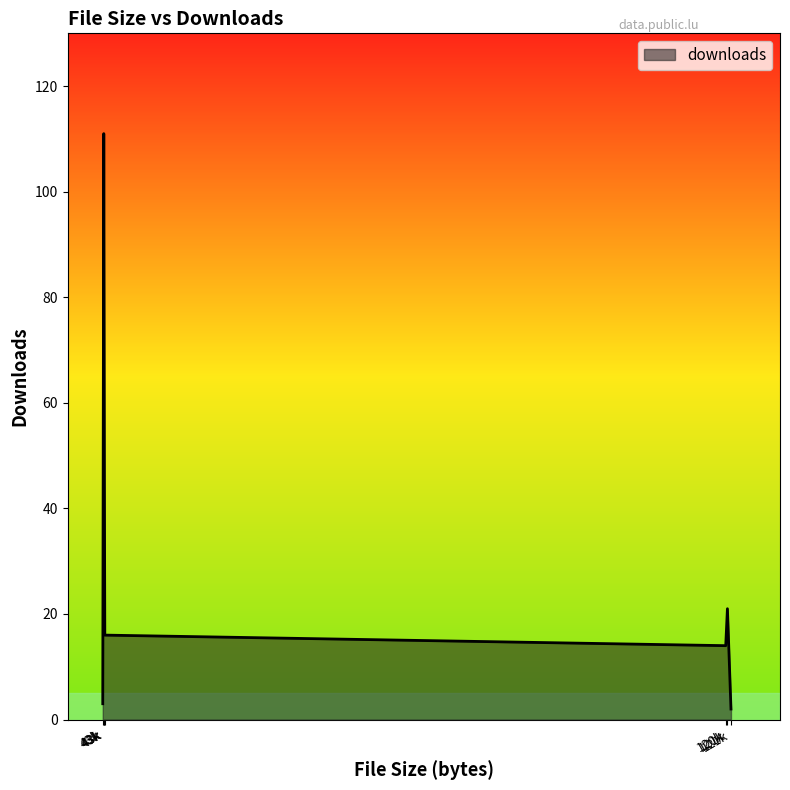

What is the average value?

30